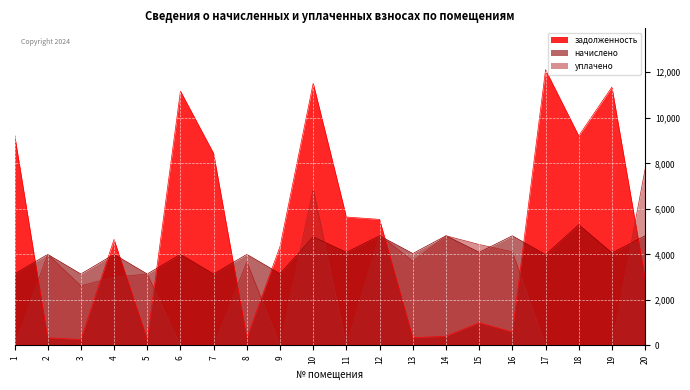

Reading left to right, what are all the values shown in this chart?

zadolzhennost: 9292.8	332.7	255.4	4656.4	259.6	11176.4	8434.8	332.5	4344.3	11524.4	5640.6	5535.6	336.4	400.9	996.2	582.7	12115.2	9209.6	11352.4	2940.6
nachisleno: 3136.3	3998.2	3136.3	3998.2	3136.3	3998.2	3136.3	3998.2	3149.3	4768.6	4088.9	4814.6	4037.0	4814.6	4088.9	4814.6	3986.2	5302.6	4063.0	4814.6
uplacheno: 0.0	3998.0	2618.1	2999.0	3135.0	0.0	0.0	3666.0	0.0	6882.7	0.0	4847.0	3702.8	4814.8	4432.0	4110.5	0.0	0.0	0.0	7755.2